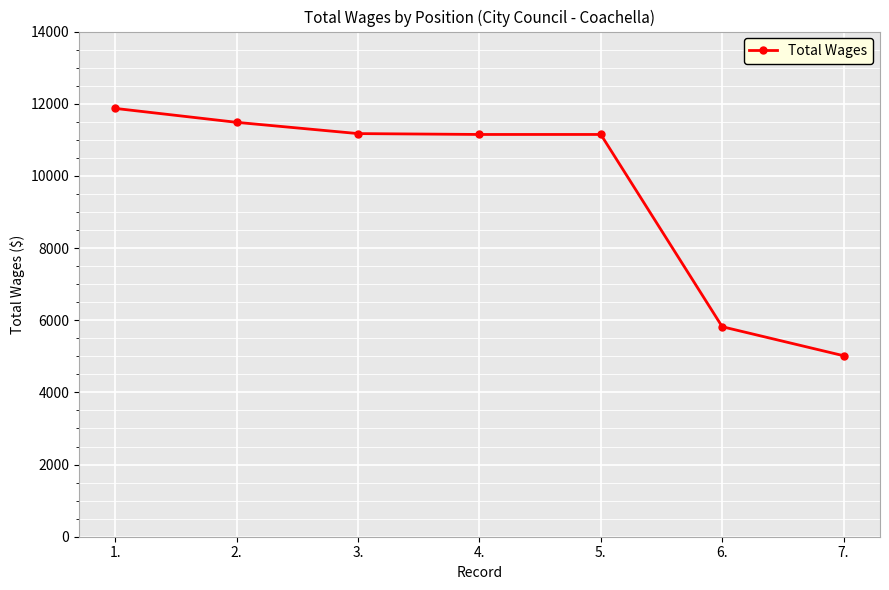

At which category does the chart reach its peak across all series?

1.